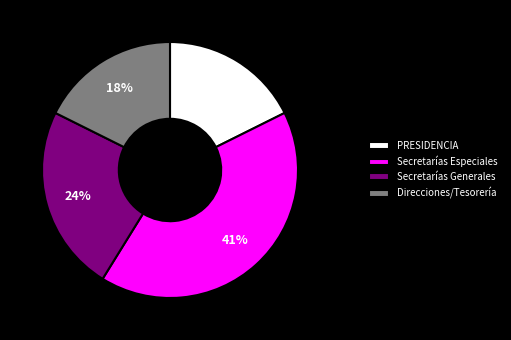

To the nearest percent, what is the average slice percentage?

25%